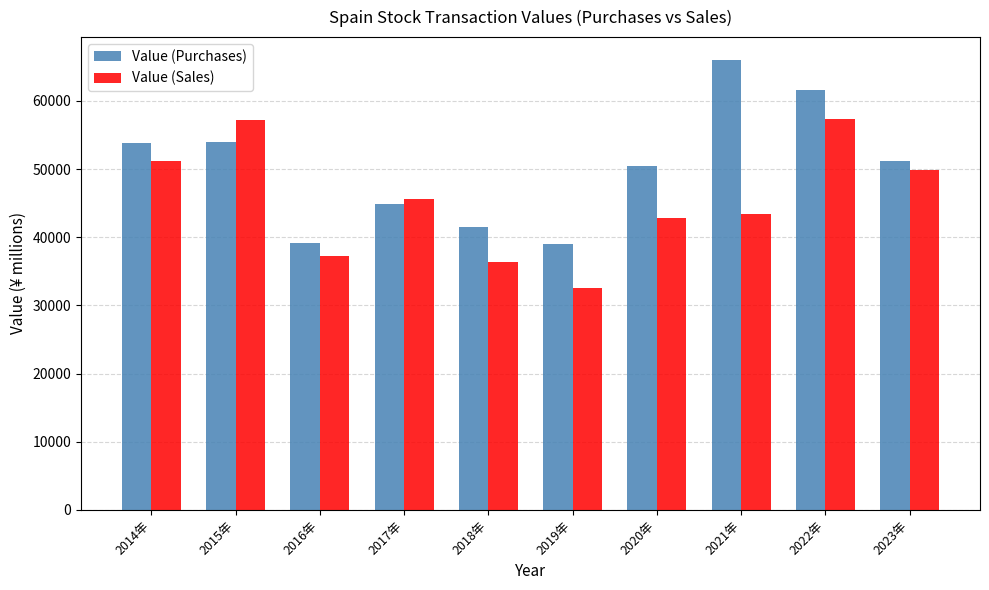

List the series in order of their peak value, lowest first.

Value (Sales), Value (Purchases)